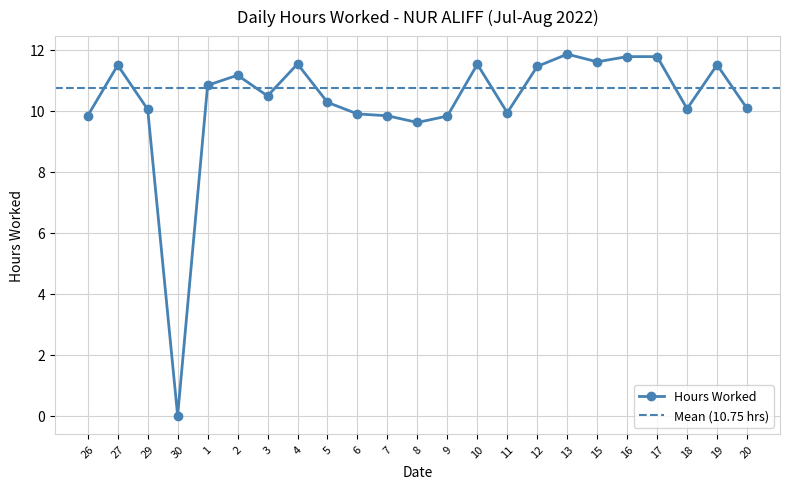

Where is the data nearest to the value 5?

8